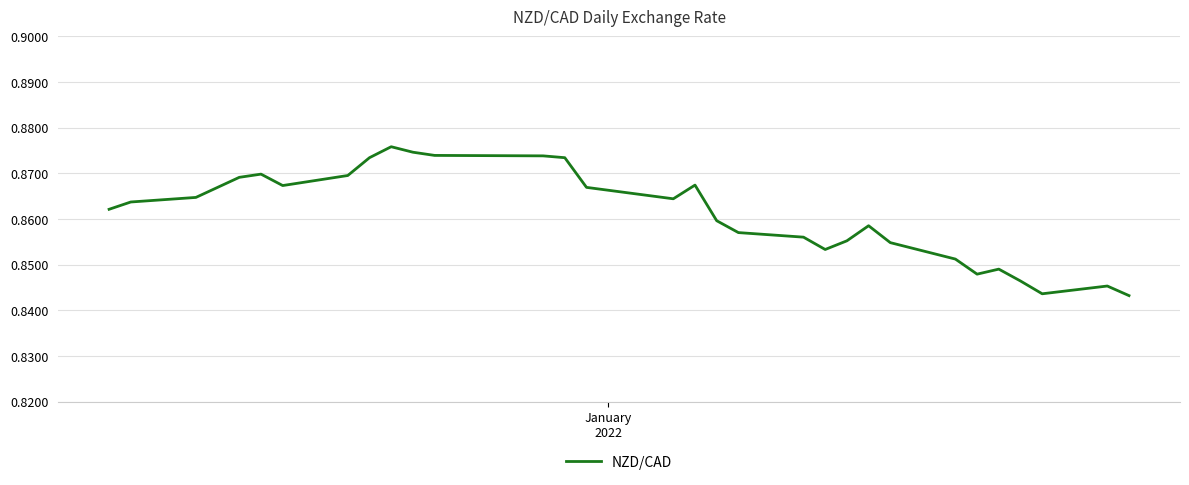

How many series are shown in this chart?

1